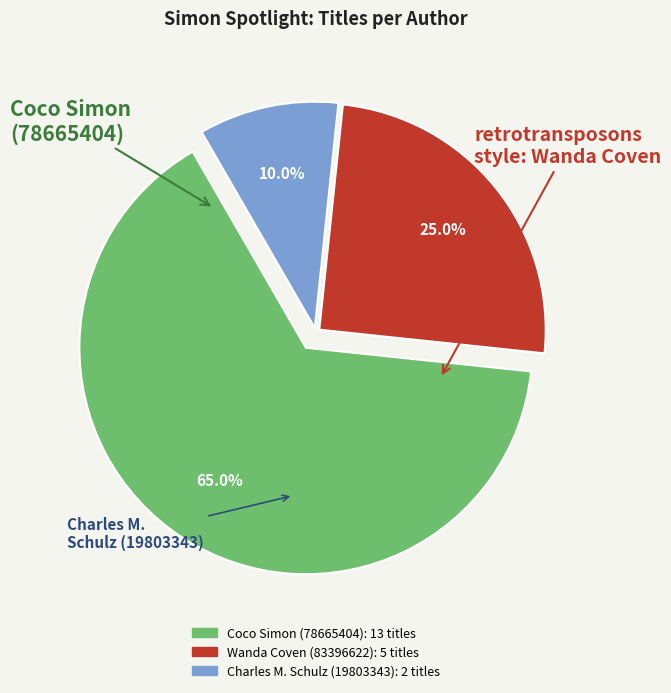

Which has a higher value, Coco Simon (78665404) or Charles M. Schulz (19803343)?

Coco Simon (78665404)